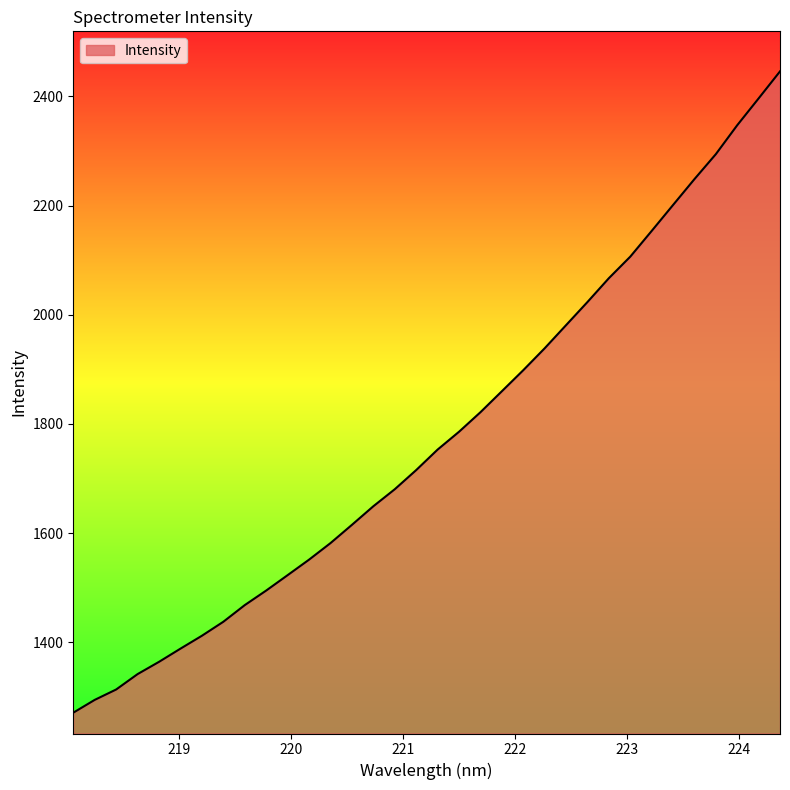

What is the greatest value displayed?

2445.7